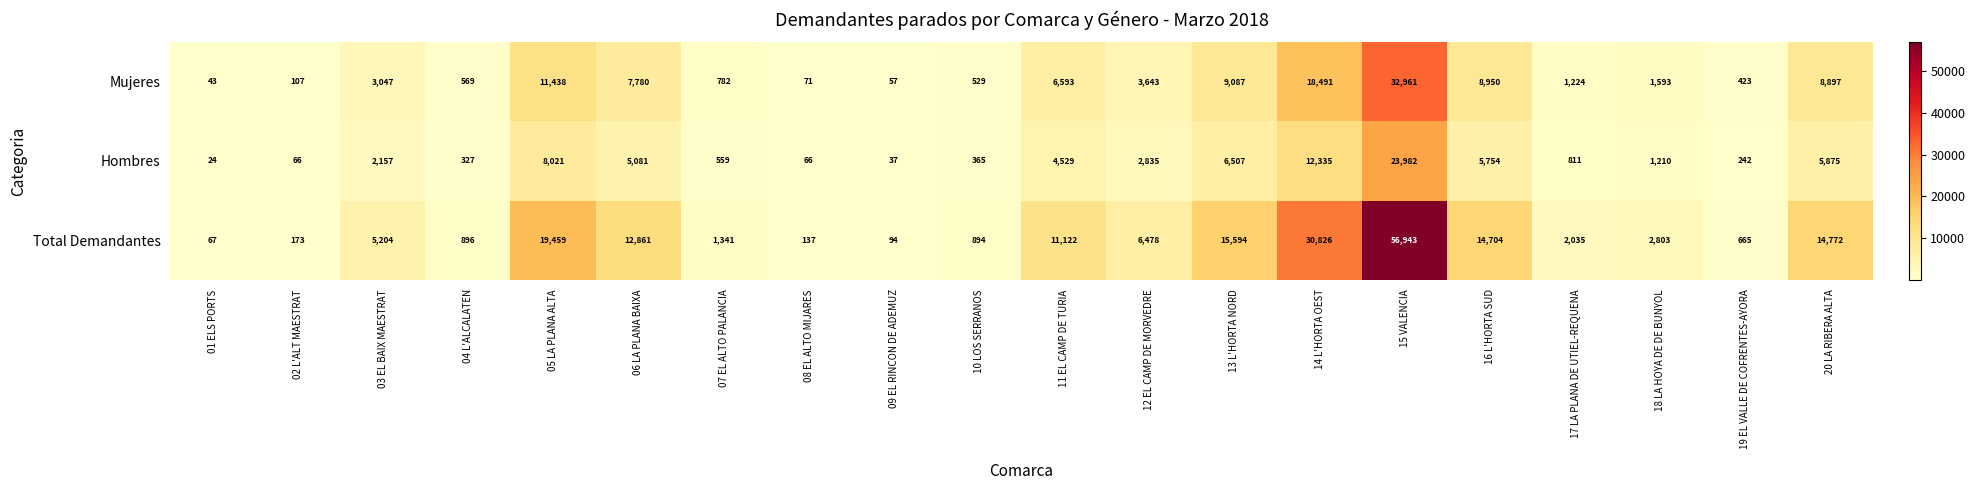

What is the minimum value for Total Demandantes?

67